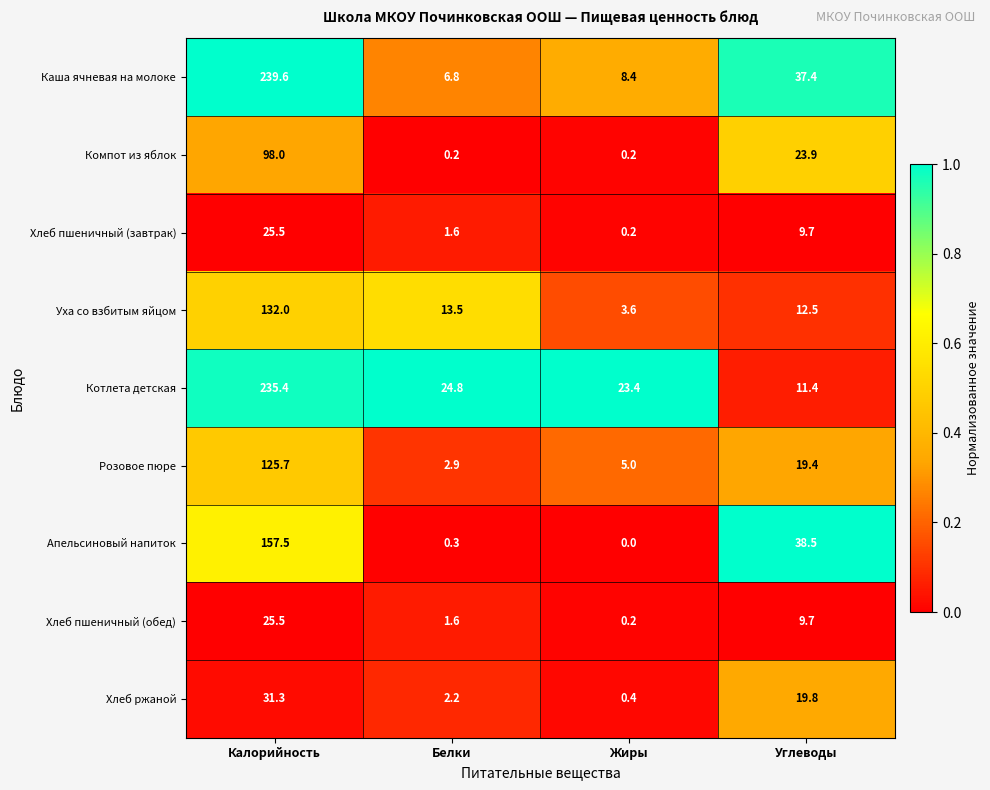

True or false: Котлета детская has a value of 23.4 at Жиры.

True